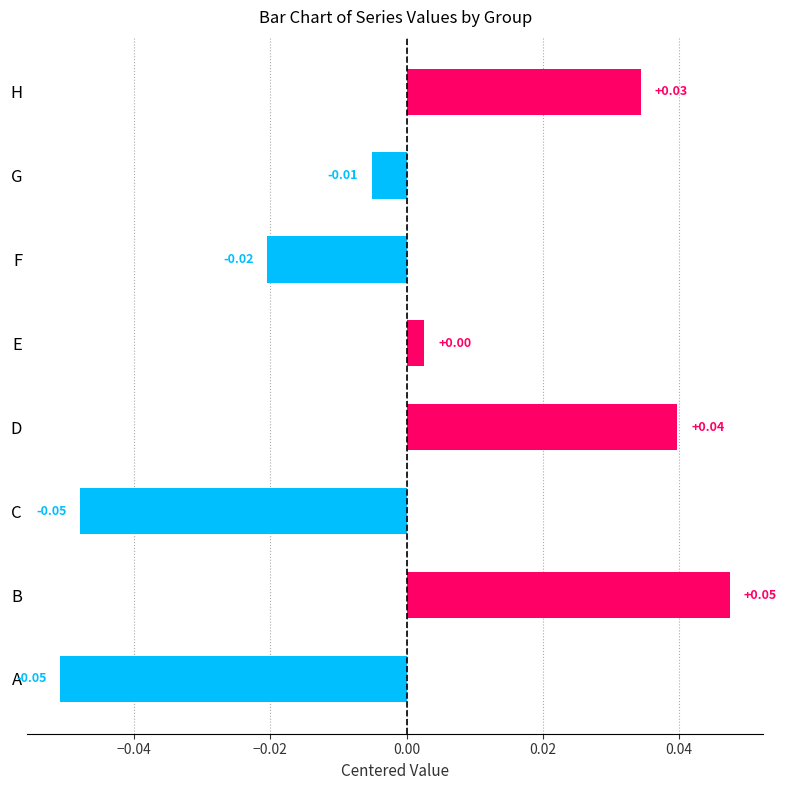

What is the change in value from F to H?

+0.1